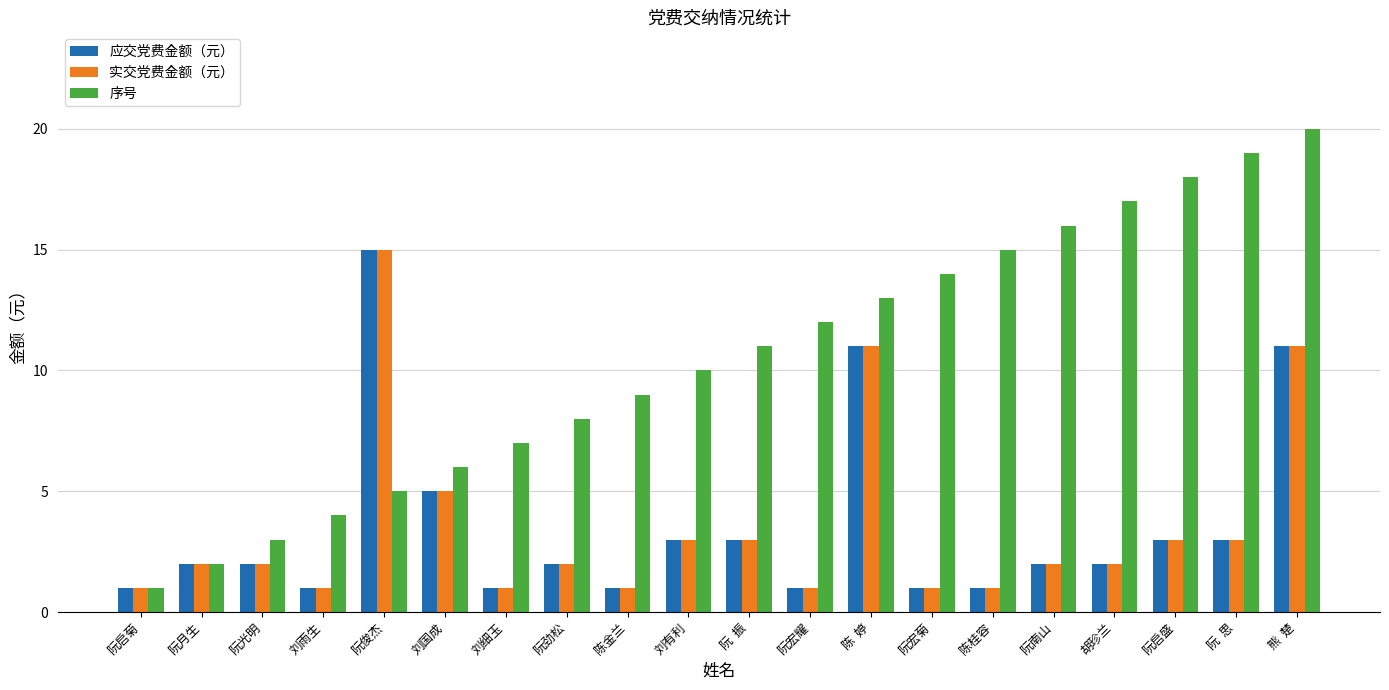

Which series changed the most between 阮南山 and 阮启盛?

序号